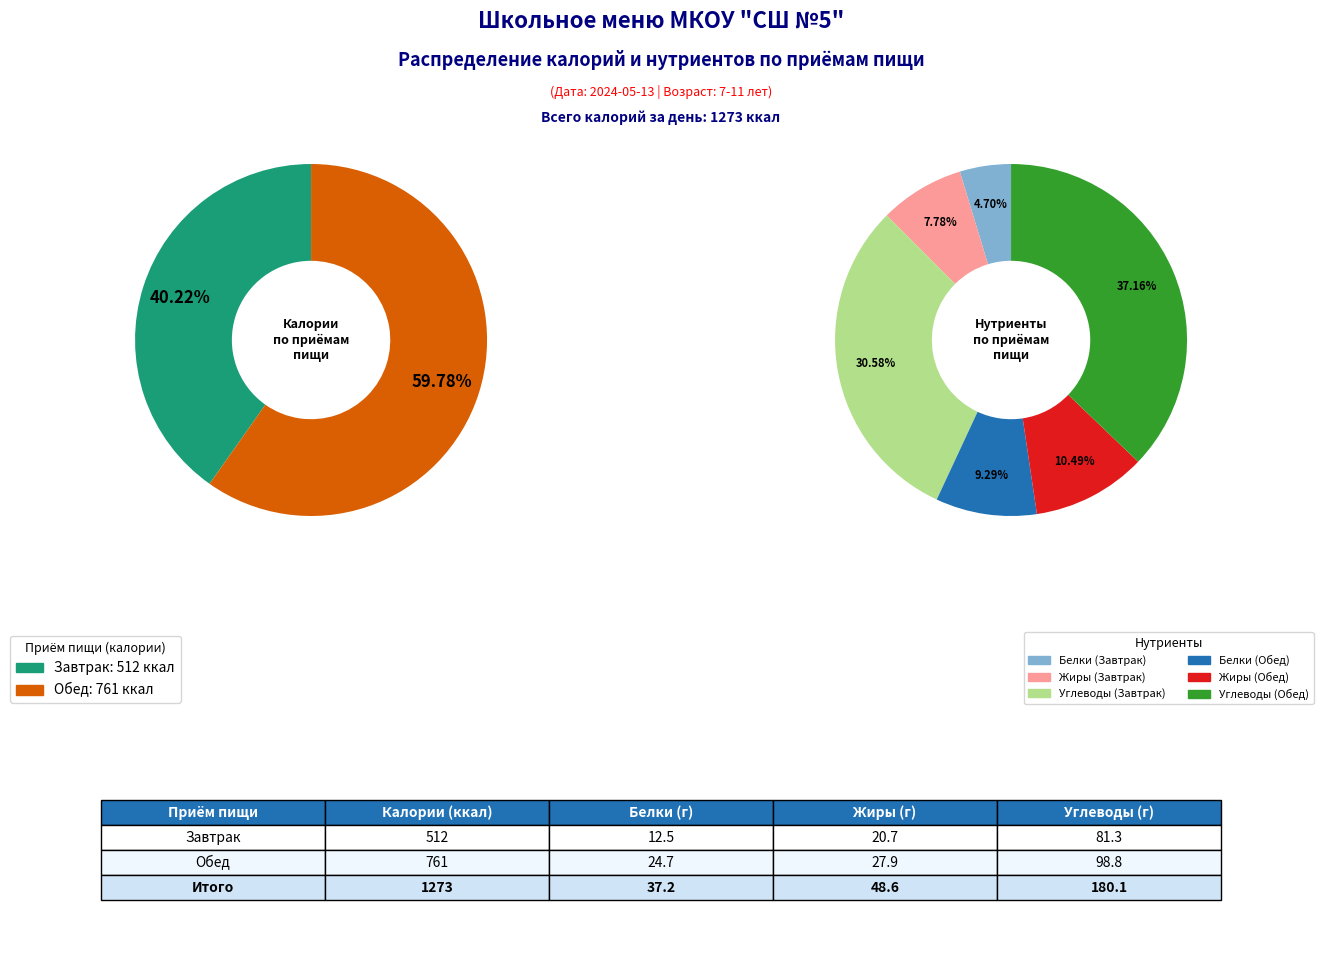

To the nearest percent, what portion does Обед represent?

60%